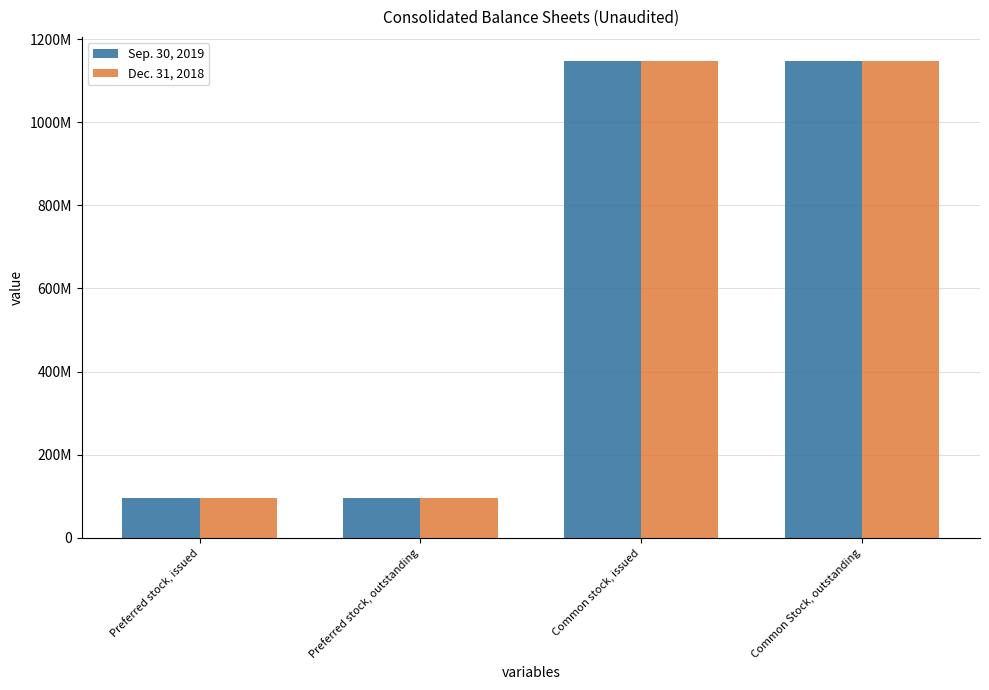

Rank the categories by Sep. 30, 2019 value from highest to lowest.

Common stock, issued, Common Stock, outstanding, Preferred stock, issued, Preferred stock, outstanding